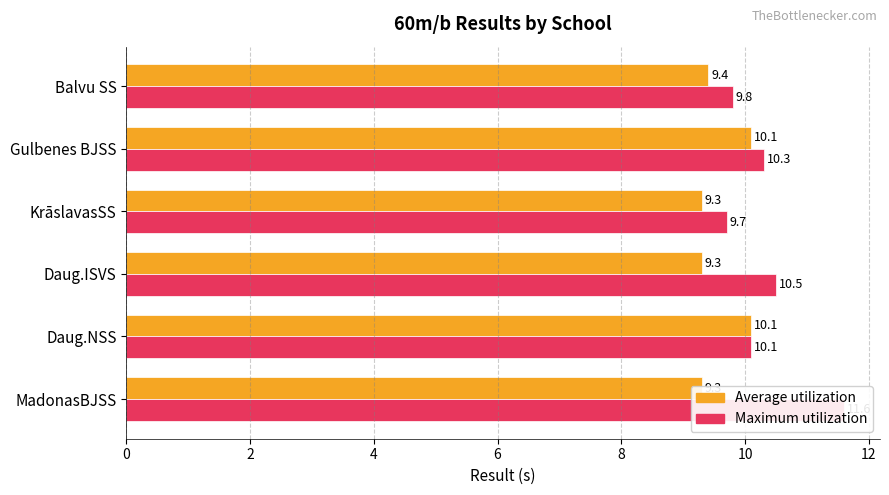

Which series has the largest total across all categories?

Maximum utilization